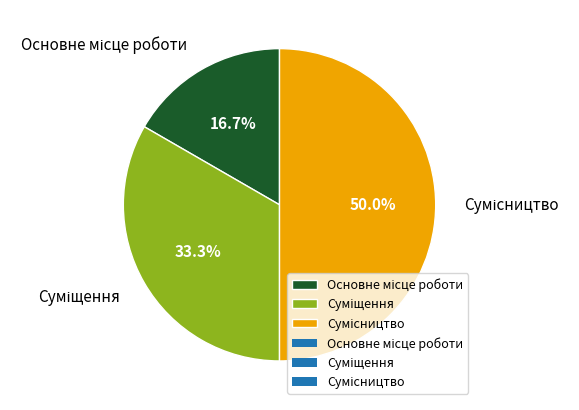

Which category has the biggest portion of the pie?

Сумісництво